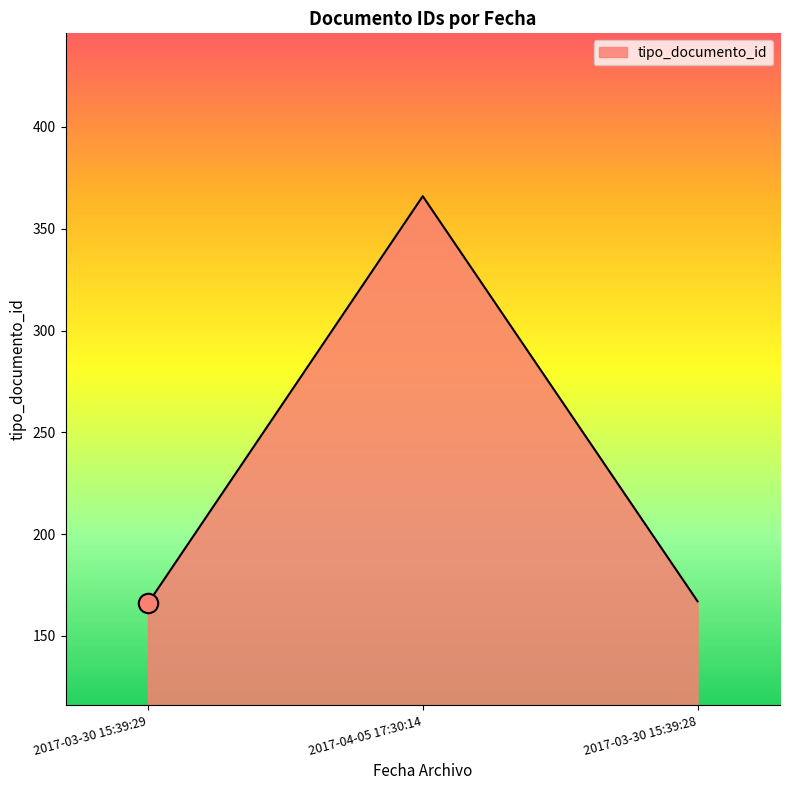

Read the value at 2017-04-05 17:30:14, to the nearest 10.

370